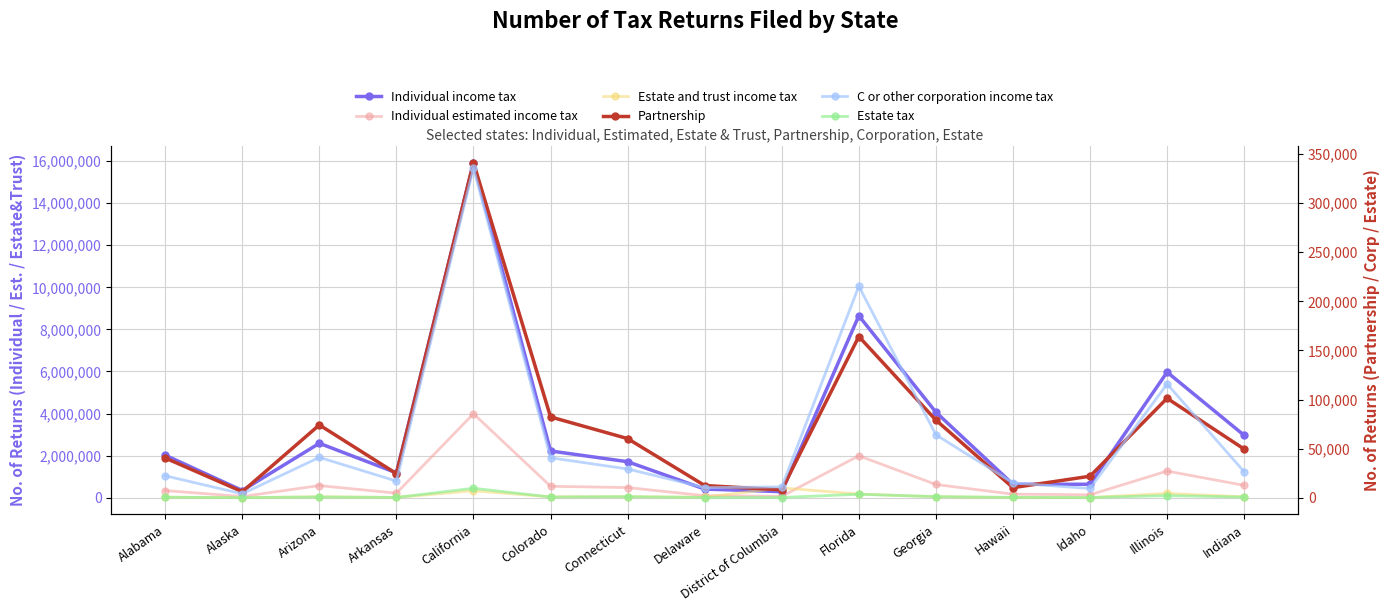

True or false: Individual income tax has more than 1 points higher than both neighbors.

True